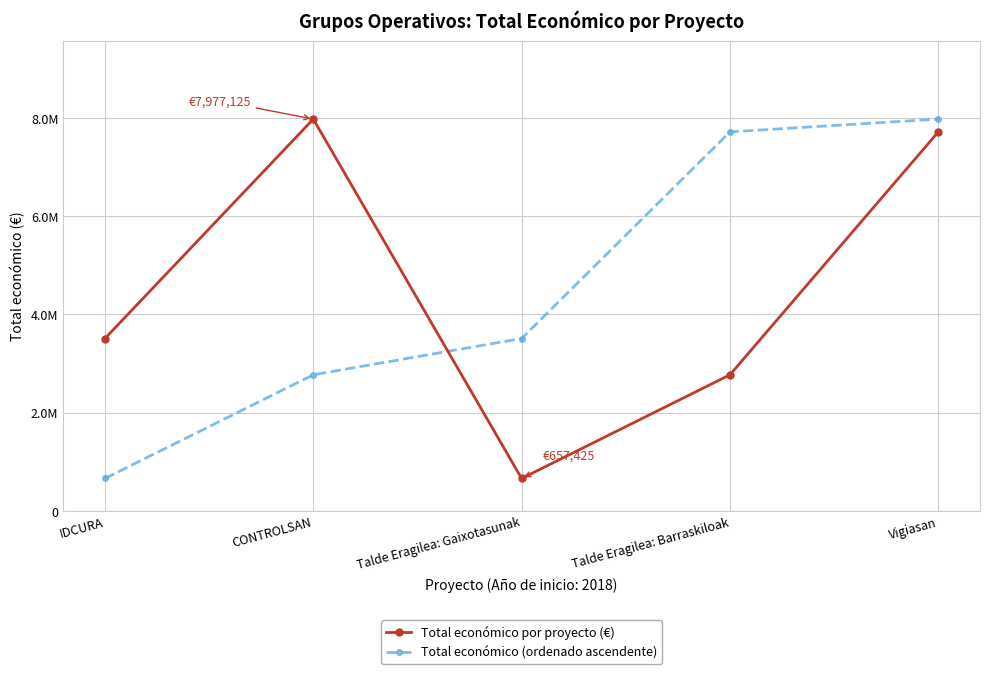

Rank the series by their maximum value, from highest to lowest.

Total económico por proyecto (€), Total económico (ordenado ascendente)